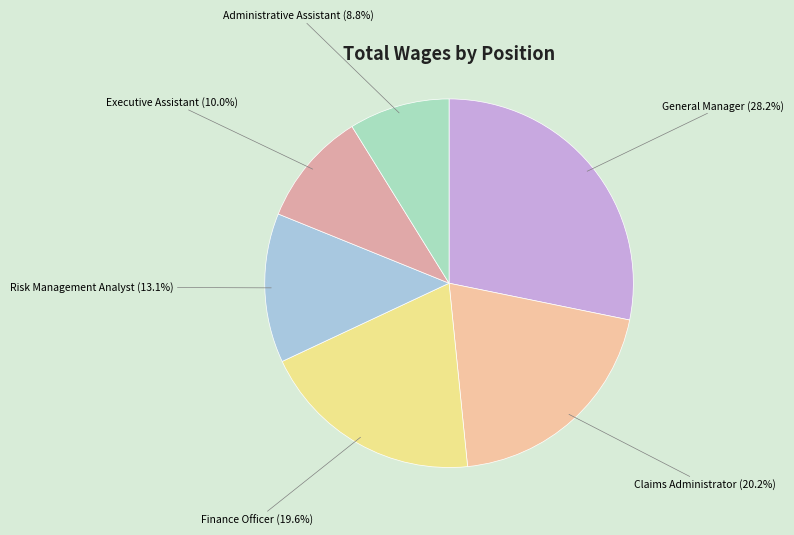

The Risk Management Analyst slice represents 27% of the pie. True or false?

False